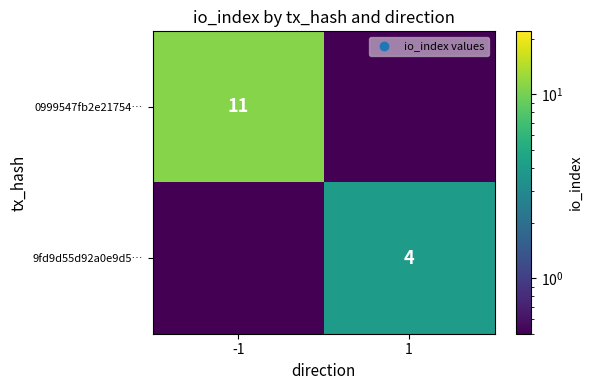

Which category has the highest value across all series?

-1